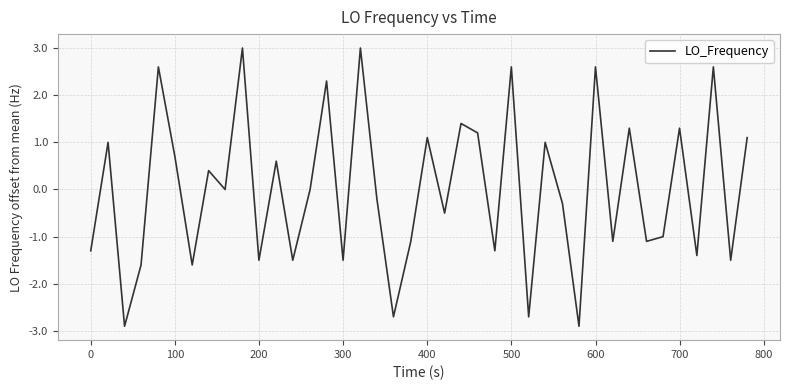

What is the greatest value displayed?

3.0